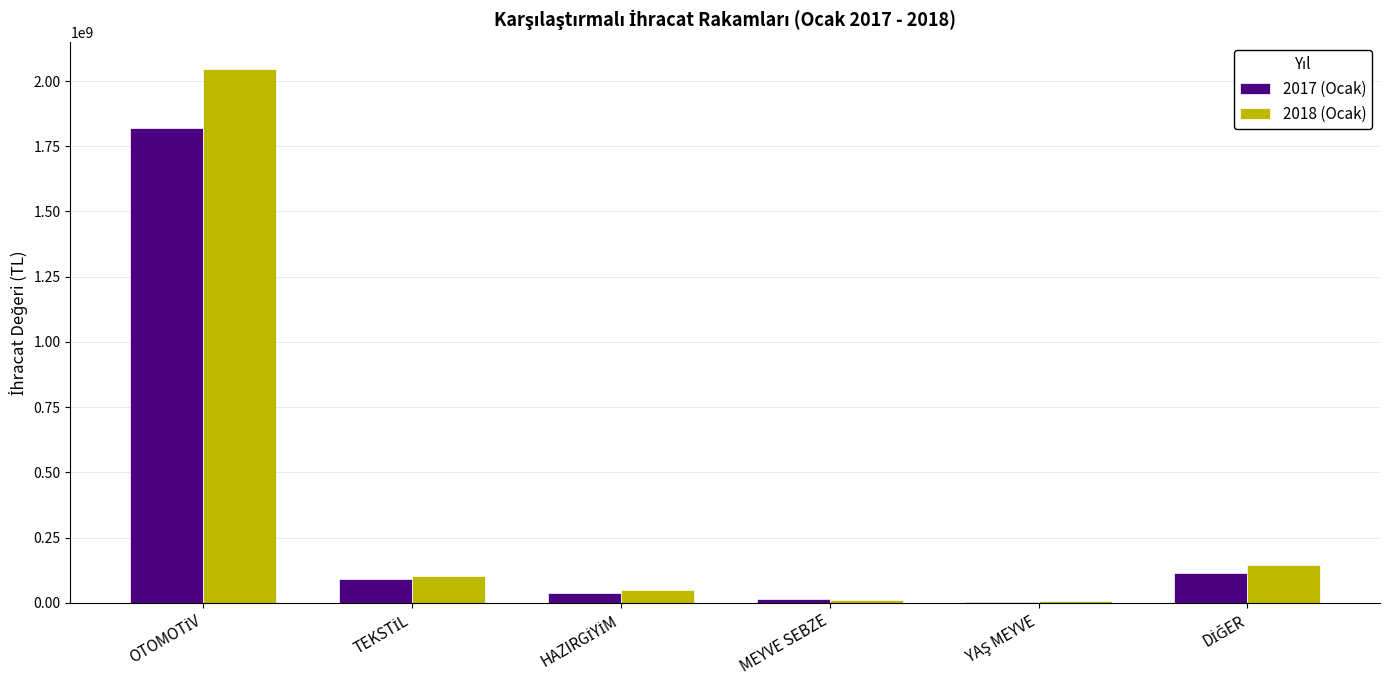

Rank the series by their average value, from lowest to highest.

2017 (Ocak), 2018 (Ocak)